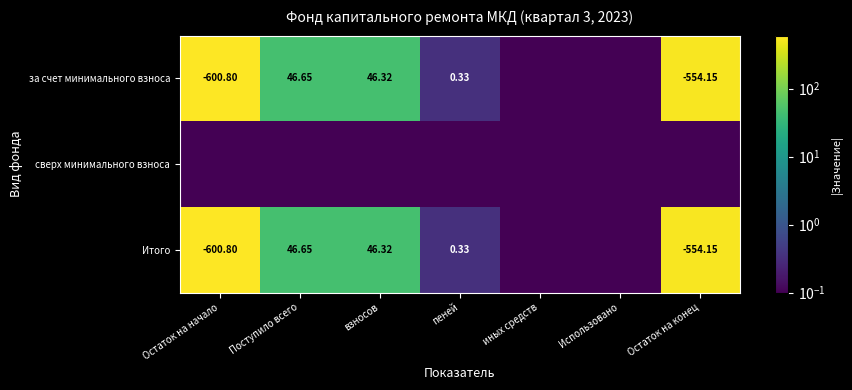

Is the value of Итого at Остаток на конец greater than the value of за счет минимального взноса at Остаток на начало?

Yes